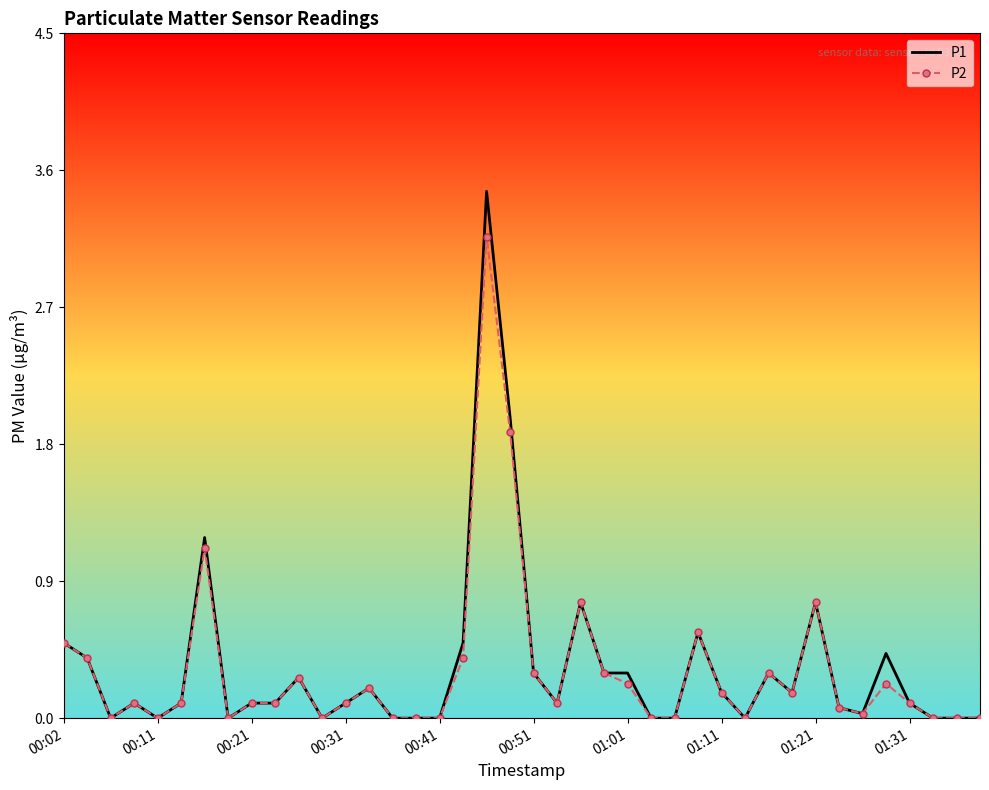

What are all the series names shown in the legend?

P1, P2